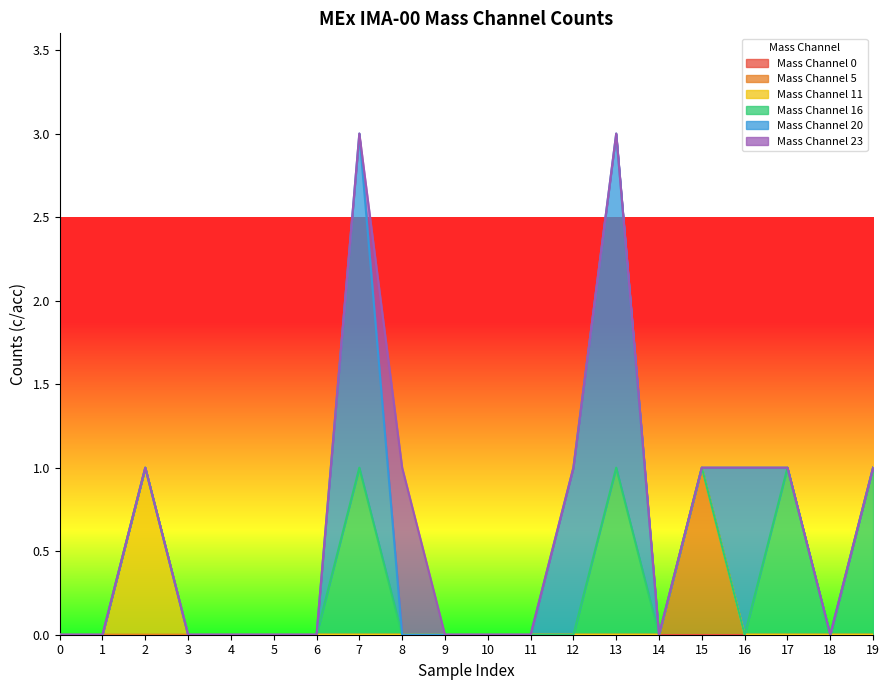

How many values in the Mass Channel 11 series exceed 0?

1